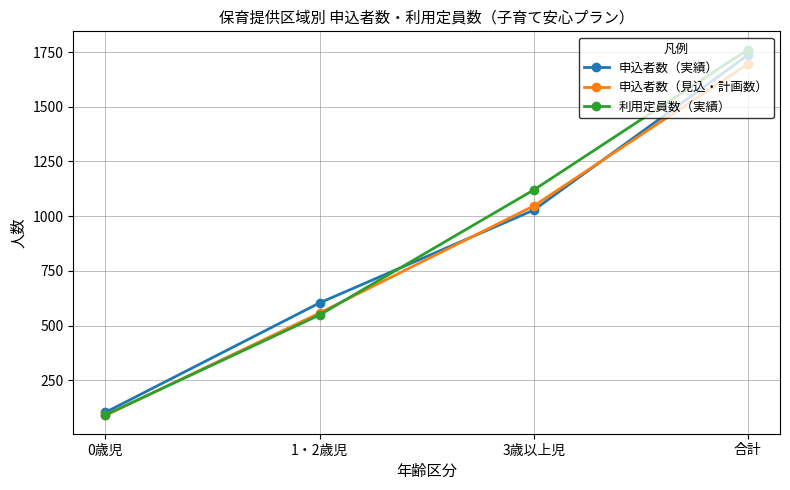

At which category does the chart reach its minimum across all series?

0歳児